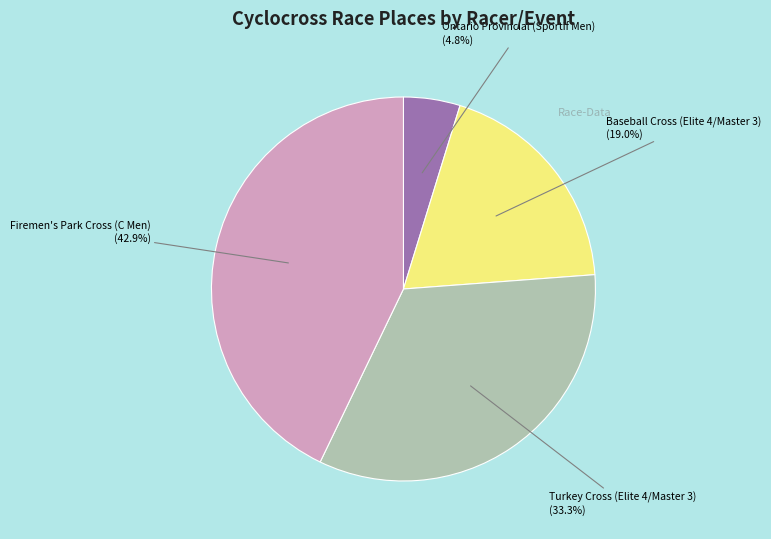

Count the number of slices in the pie.

4